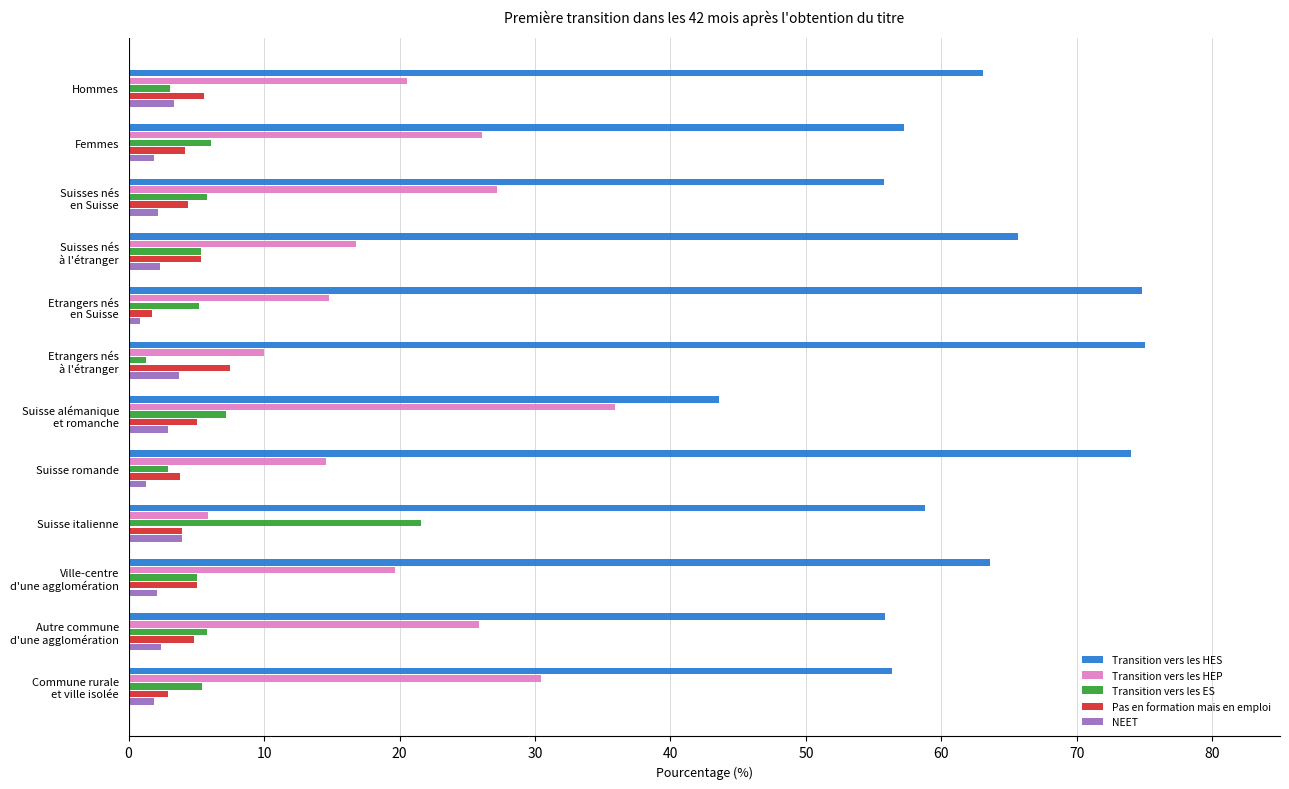

The Transition vers les ES series shows 3.1 at Hommes. True or false?

True